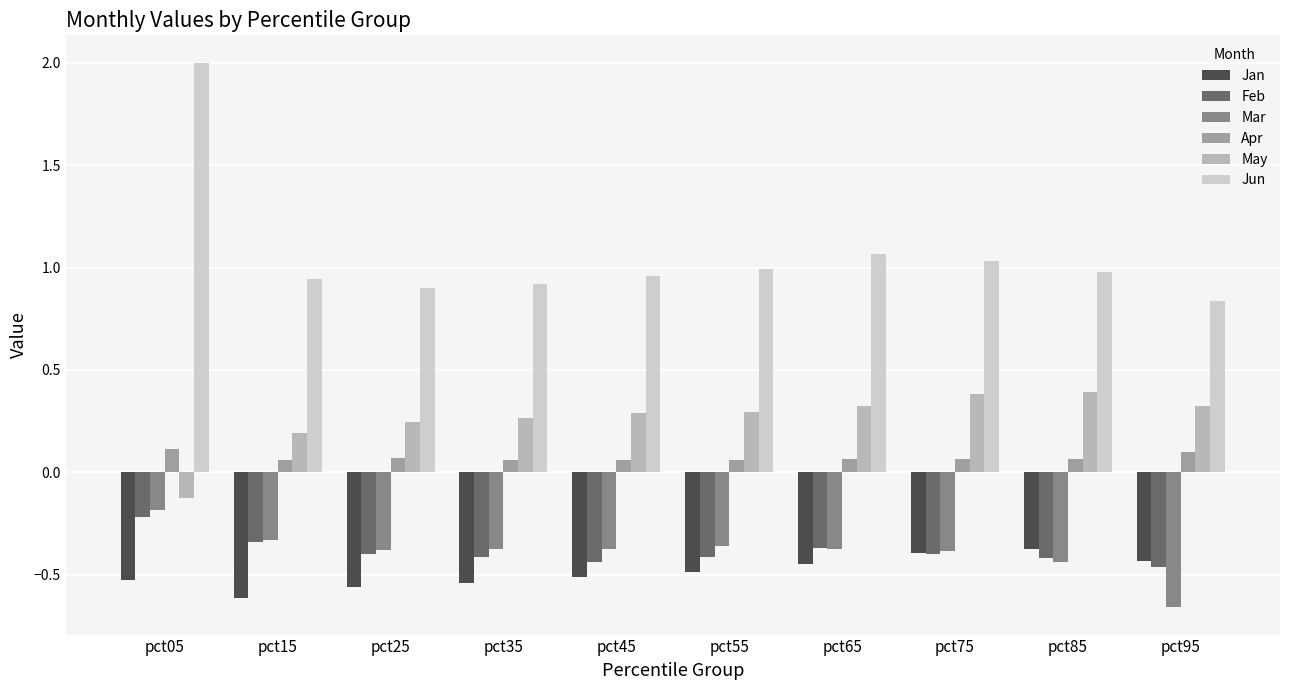

Which category has the highest value across all series?

pct05